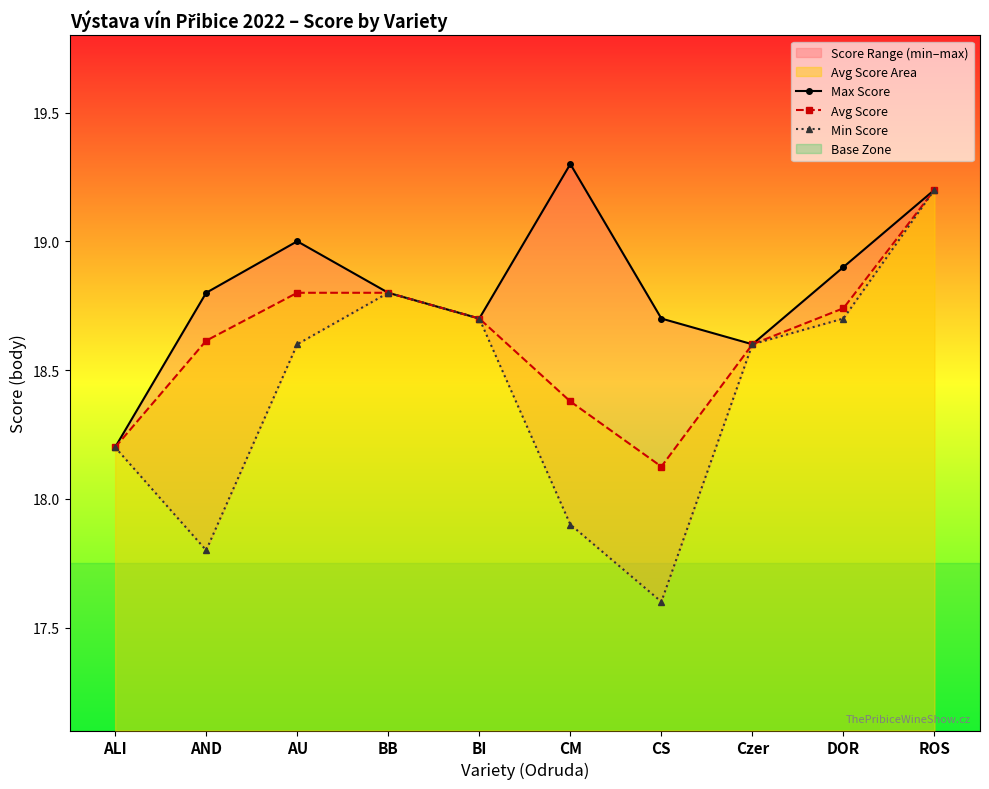

What is the value of the Min Score point at the 5th from the left?

18.7